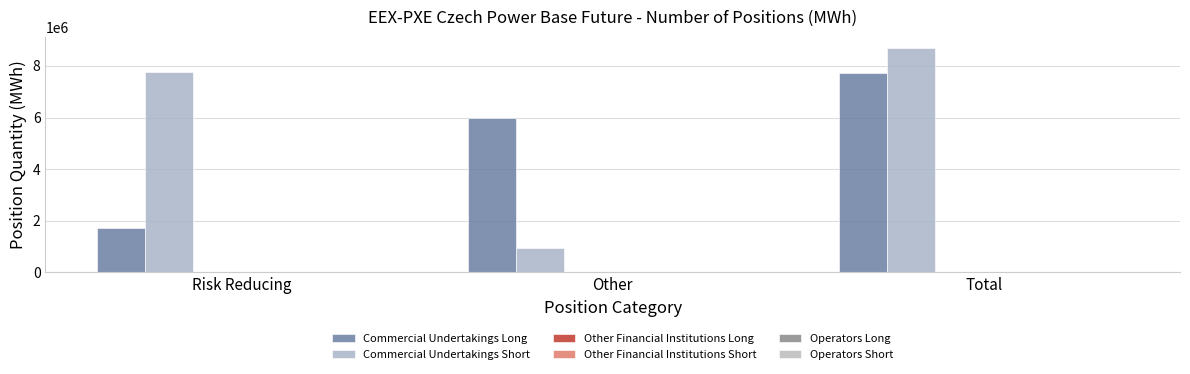

At which category is the sum across all series the highest?

Total